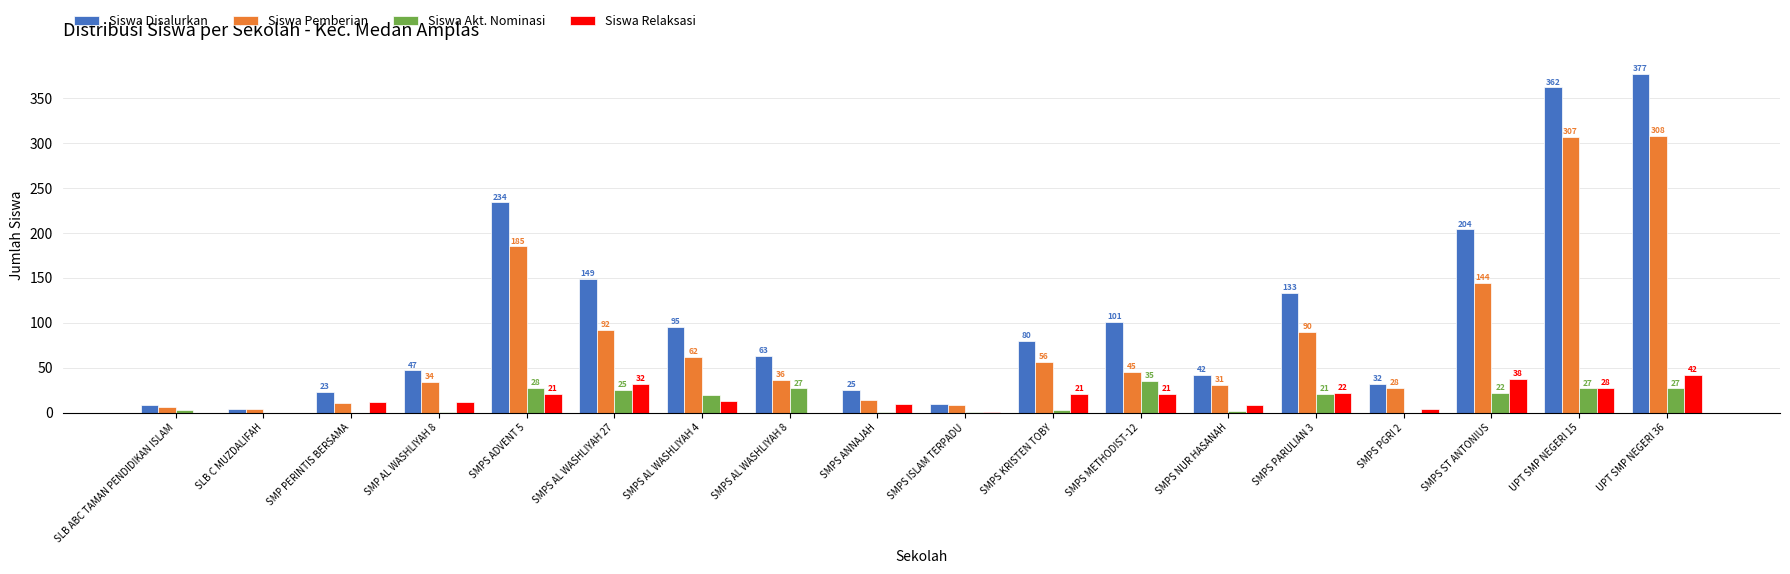

Reading left to right, extract all data points from this chart.

Siswa Disalurkan: SLB ABC TAMAN PENDIDIKAN ISLAM=9	SLB C MUZDALIFAH=4	SMP PERINTIS BERSAMA=23	SMP AL WASHLIYAH 8=47	SMPS ADVENT 5=234	SMPS AL WASHLIYAH 27=149	SMPS AL WASHLIYAH 4=95	SMPS AL WASHLIYAH 8=63	SMPS ANNAJAH=25	SMPS ISLAM TERPADU=10	SMPS KRISTEN TOBY=80	SMPS METHODIST-12=101	SMPS NUR HASANAH=42	SMPS PARULIAN 3=133	SMPS PGRI 2=32	SMPS ST ANTONIUS=204	UPT SMP NEGERI 15=362	UPT SMP NEGERI 36=377
Siswa Pemberian: SLB ABC TAMAN PENDIDIKAN ISLAM=6	SLB C MUZDALIFAH=4	SMP PERINTIS BERSAMA=11	SMP AL WASHLIYAH 8=34	SMPS ADVENT 5=185	SMPS AL WASHLIYAH 27=92	SMPS AL WASHLIYAH 4=62	SMPS AL WASHLIYAH 8=36	SMPS ANNAJAH=14	SMPS ISLAM TERPADU=8	SMPS KRISTEN TOBY=56	SMPS METHODIST-12=45	SMPS NUR HASANAH=31	SMPS PARULIAN 3=90	SMPS PGRI 2=28	SMPS ST ANTONIUS=144	UPT SMP NEGERI 15=307	UPT SMP NEGERI 36=308
Siswa Akt. Nominasi: SLB ABC TAMAN PENDIDIKAN ISLAM=3	SLB C MUZDALIFAH=0	SMP PERINTIS BERSAMA=0	SMP AL WASHLIYAH 8=1	SMPS ADVENT 5=28	SMPS AL WASHLIYAH 27=25	SMPS AL WASHLIYAH 4=20	SMPS AL WASHLIYAH 8=27	SMPS ANNAJAH=1	SMPS ISLAM TERPADU=1	SMPS KRISTEN TOBY=3	SMPS METHODIST-12=35	SMPS NUR HASANAH=2	SMPS PARULIAN 3=21	SMPS PGRI 2=0	SMPS ST ANTONIUS=22	UPT SMP NEGERI 15=27	UPT SMP NEGERI 36=27
Siswa Relaksasi: SLB ABC TAMAN PENDIDIKAN ISLAM=0	SLB C MUZDALIFAH=0	SMP PERINTIS BERSAMA=12	SMP AL WASHLIYAH 8=12	SMPS ADVENT 5=21	SMPS AL WASHLIYAH 27=32	SMPS AL WASHLIYAH 4=13	SMPS AL WASHLIYAH 8=0	SMPS ANNAJAH=10	SMPS ISLAM TERPADU=1	SMPS KRISTEN TOBY=21	SMPS METHODIST-12=21	SMPS NUR HASANAH=9	SMPS PARULIAN 3=22	SMPS PGRI 2=4	SMPS ST ANTONIUS=38	UPT SMP NEGERI 15=28	UPT SMP NEGERI 36=42